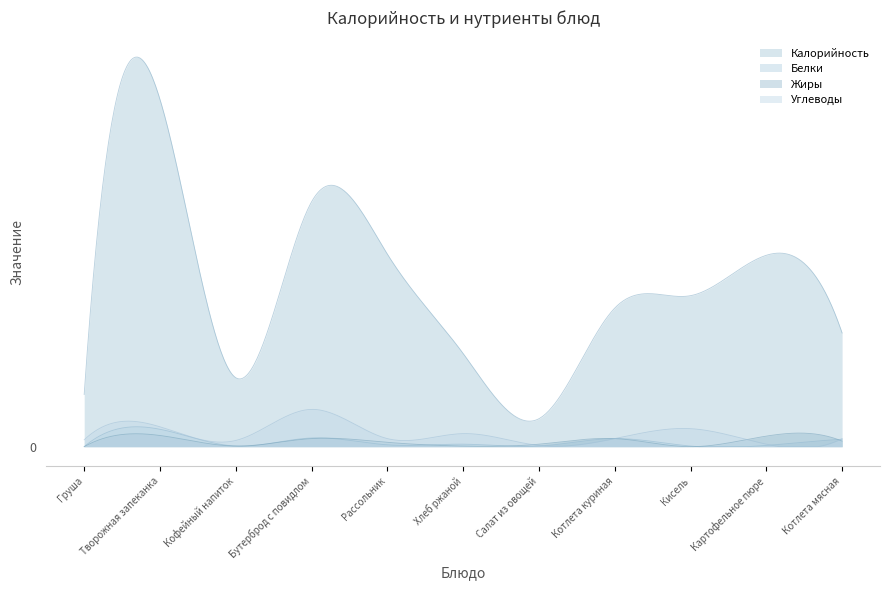

True or false: Углеводы has a value of 19 at Рассольник.

False